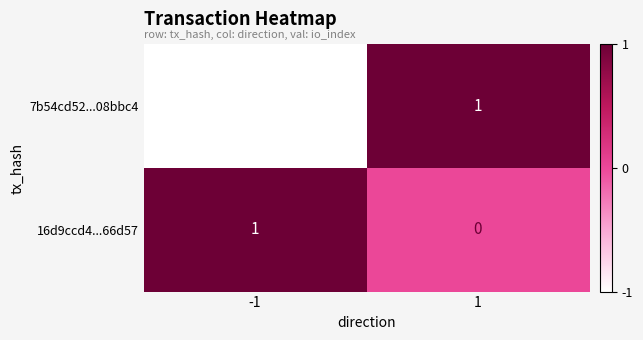

Count the number of categories in the chart.

2